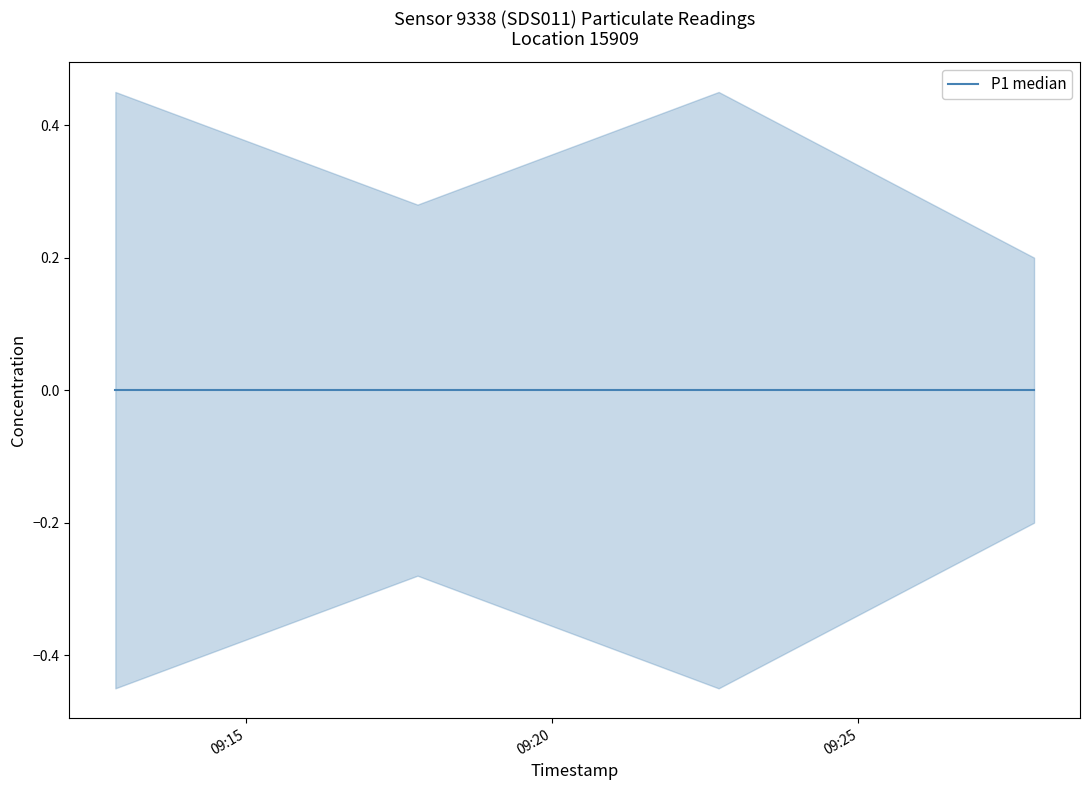

Which series has the largest total across all categories?

P1